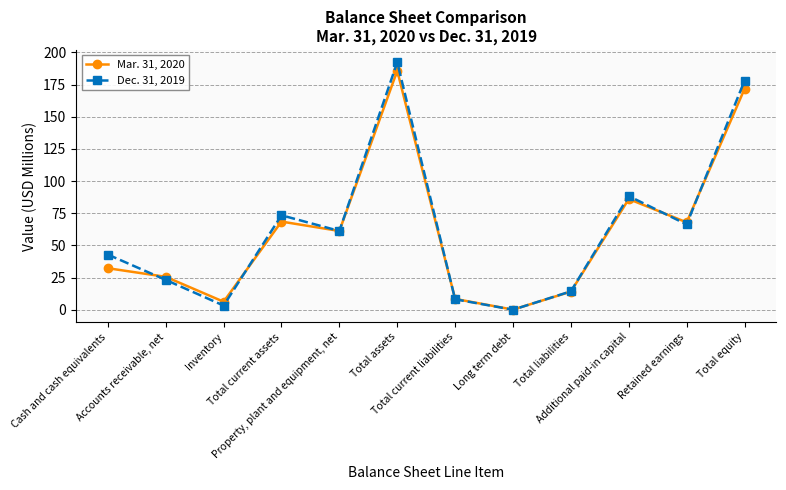

True or false: Mar. 31, 2020 has a value of 10.0 at Cash and cash equivalents.

False